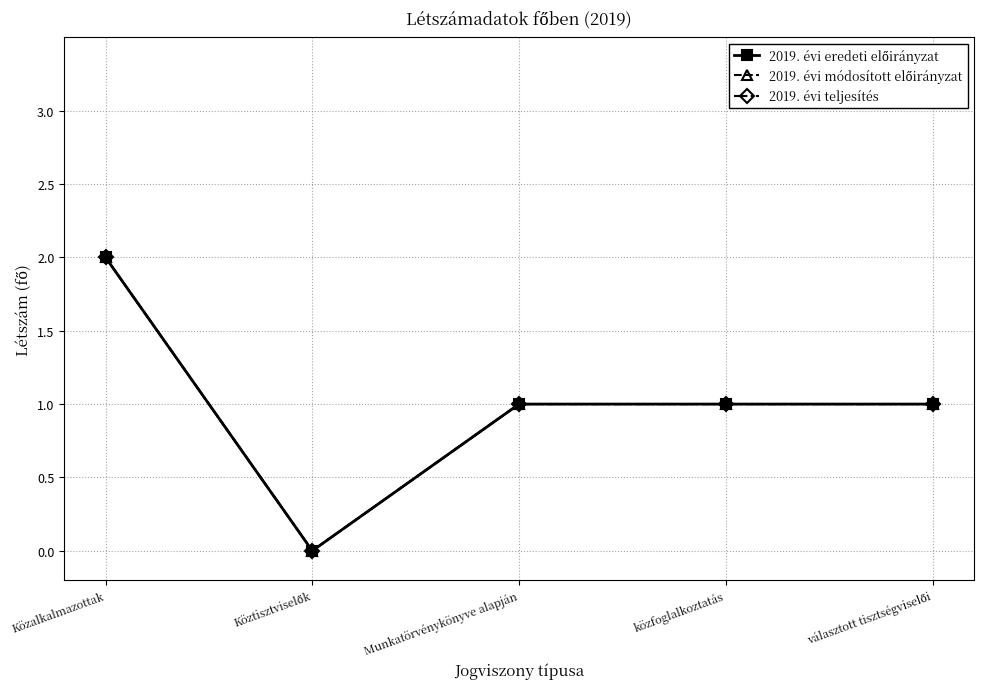

What is the average value of the 2019. évi teljesítés series?

1